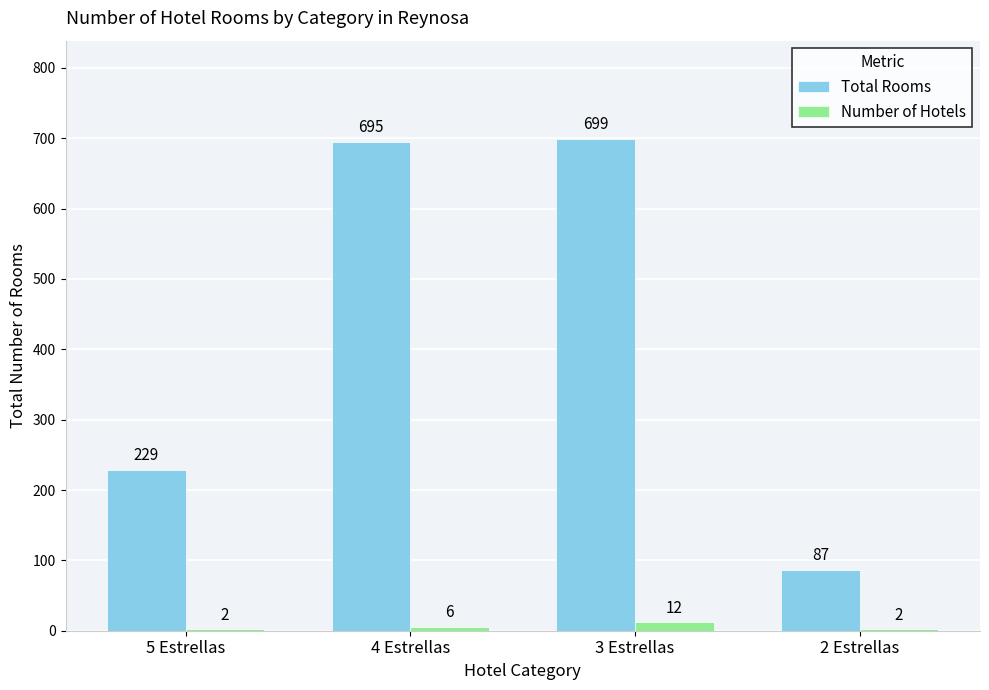

Reading left to right, list all the values displayed in this chart.

Total Rooms: 229	695	699	87
Number of Hotels: 2	6	12	2